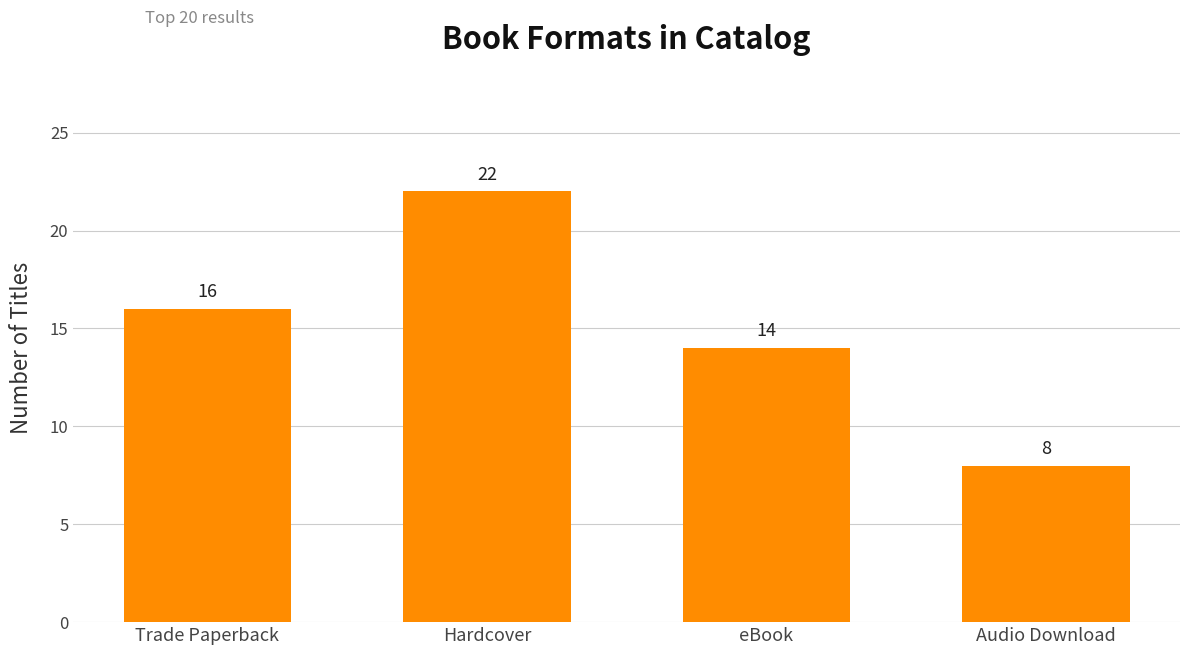

Read the value at eBook, to the nearest 5.

15